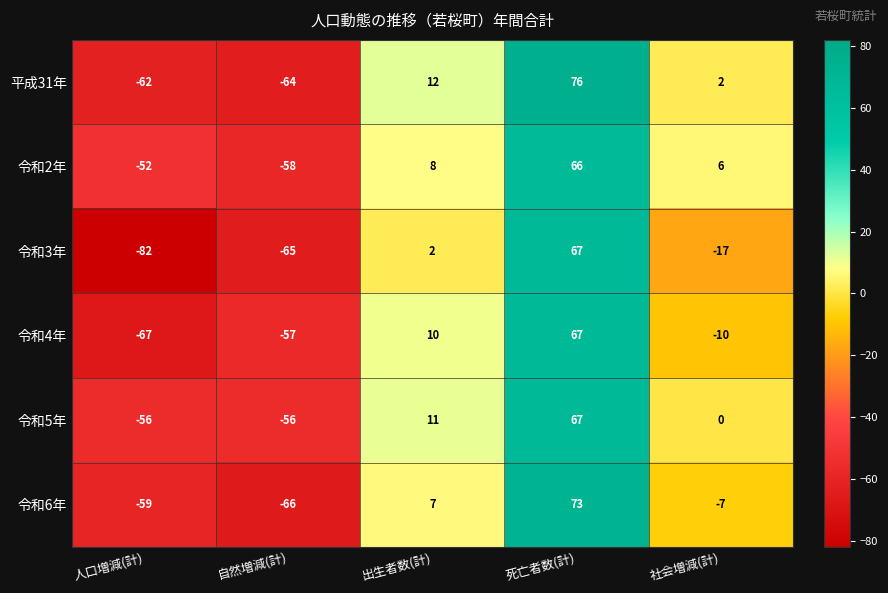

True or false: 令和6年 has a value of -66 at 自然増減(計).

True